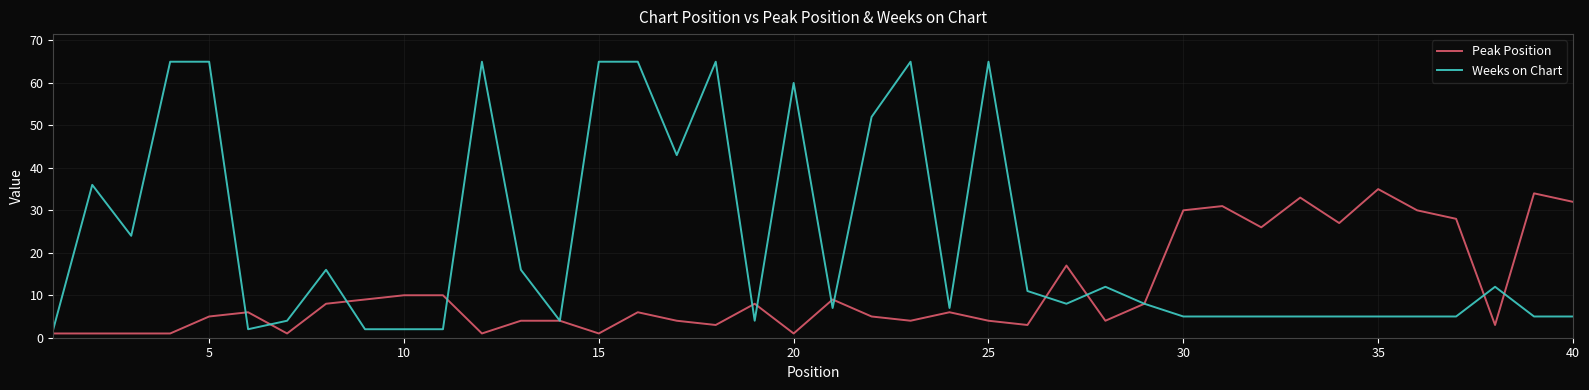

What is the minimum value for Weeks on Chart?

2